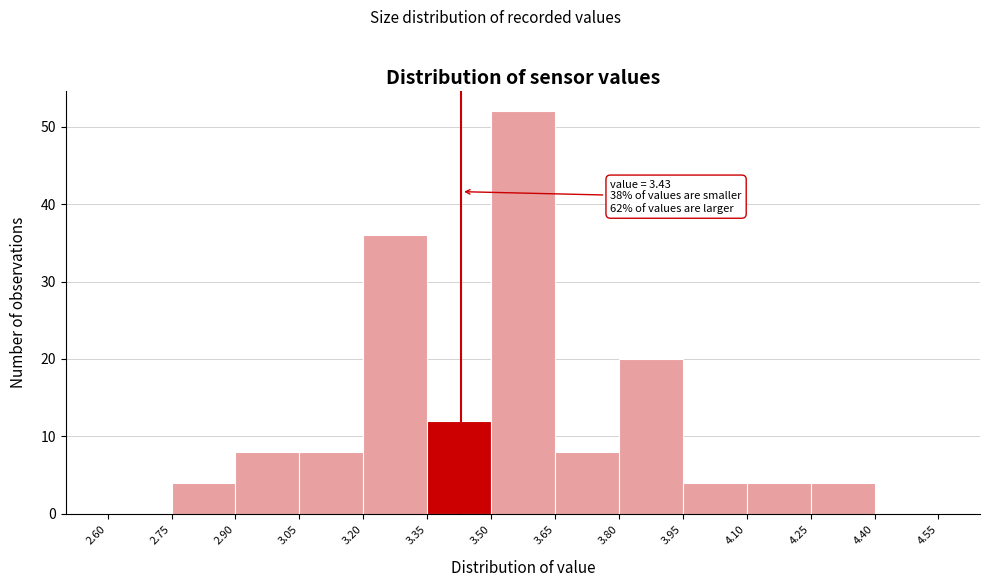

Which range on the x-axis has the tallest bar?

3.50 to 3.65